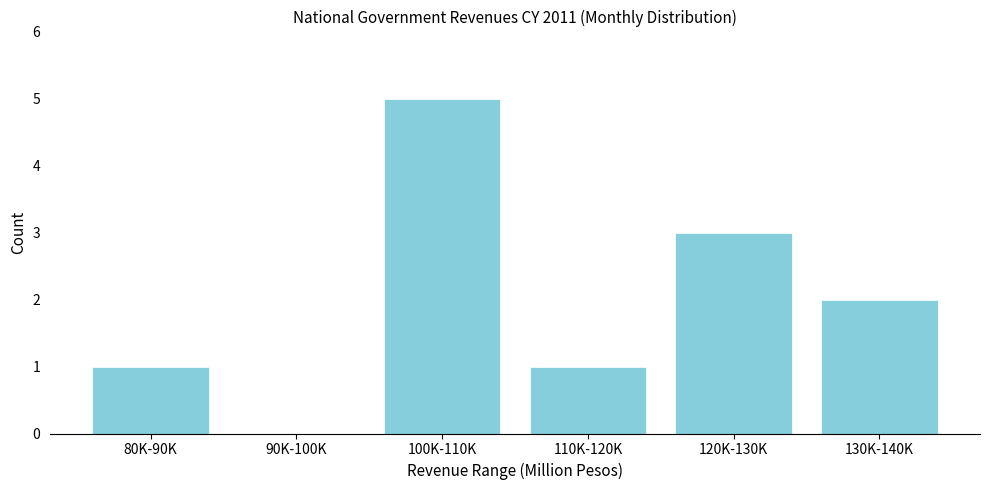

Reading right to left, extract all data points from this chart.

130K-140K=2	120K-130K=3	110K-120K=1	100K-110K=5	90K-100K=0	80K-90K=1